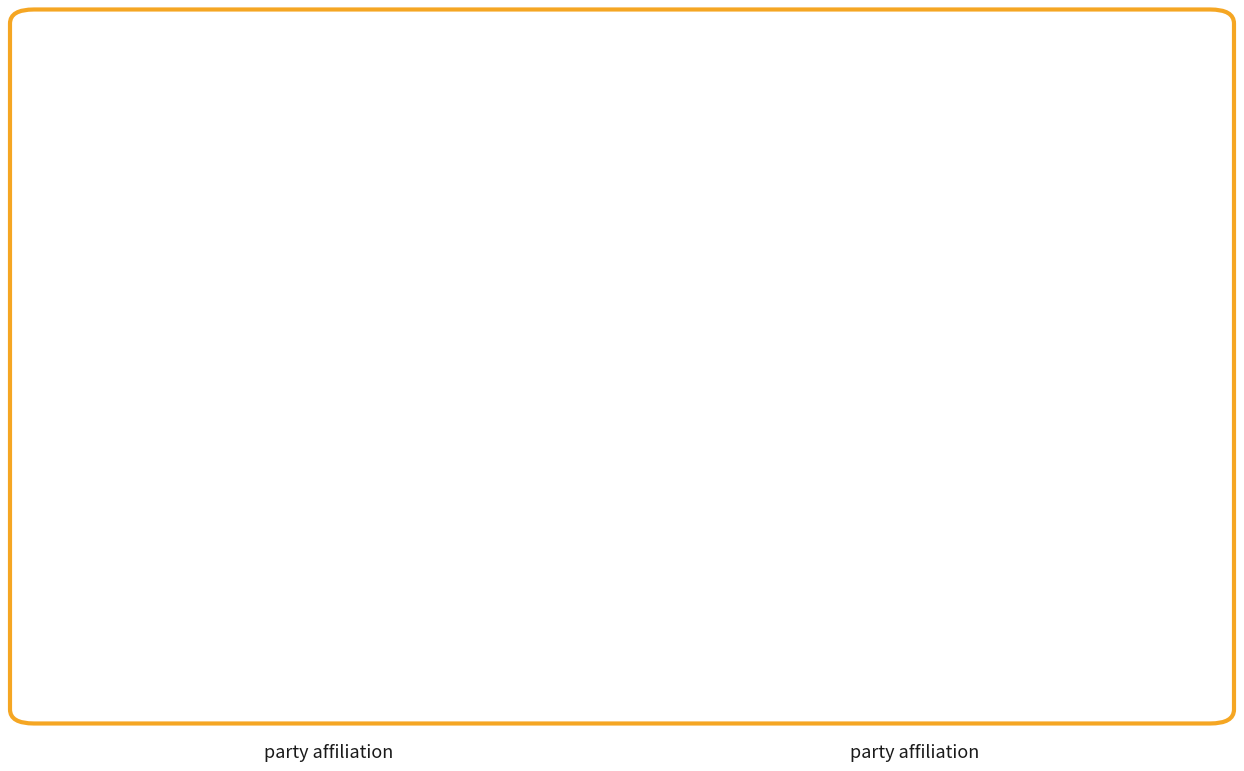

The 25 slice represents 1% of the pie. True or false?

False